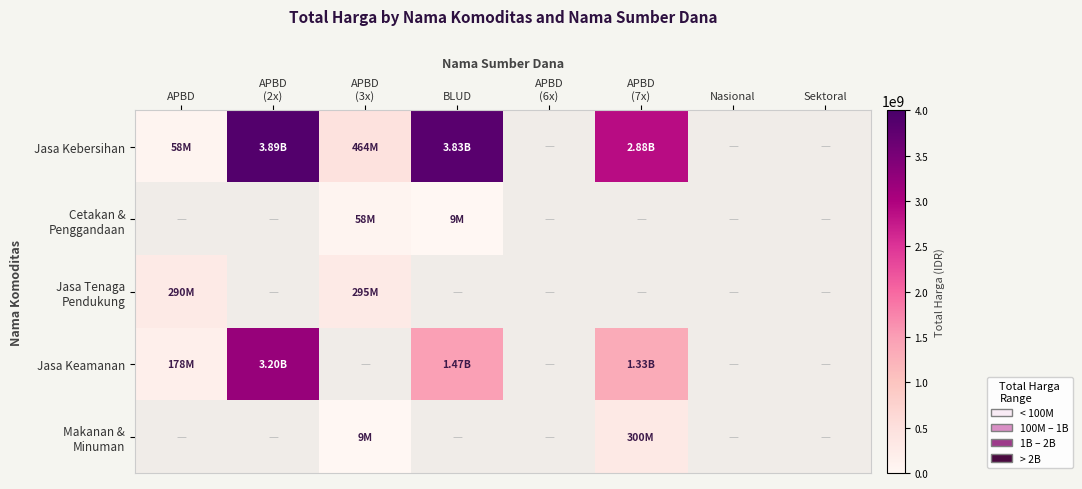

How many data points does each series have?

8